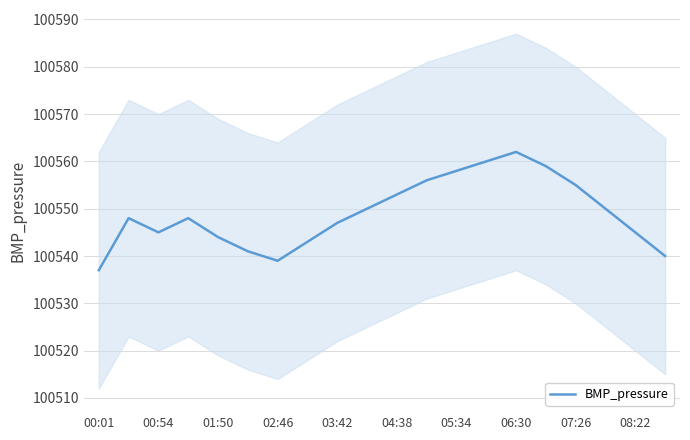

What is the minimum value for BMP_pressure?

100537